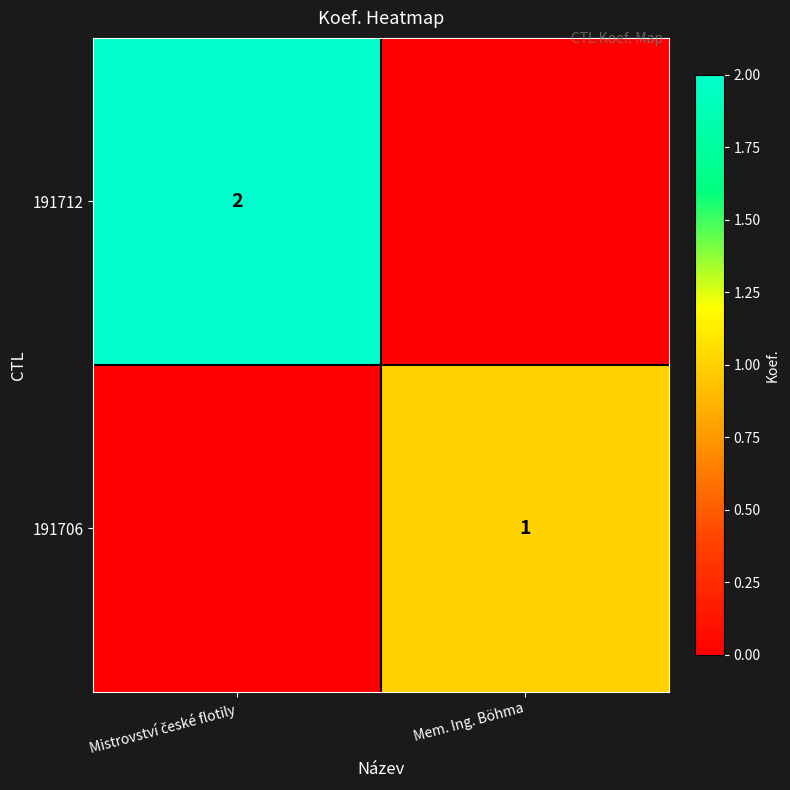

The value of 191706 at Mem. Ing. Böhma is 1. True or false?

True